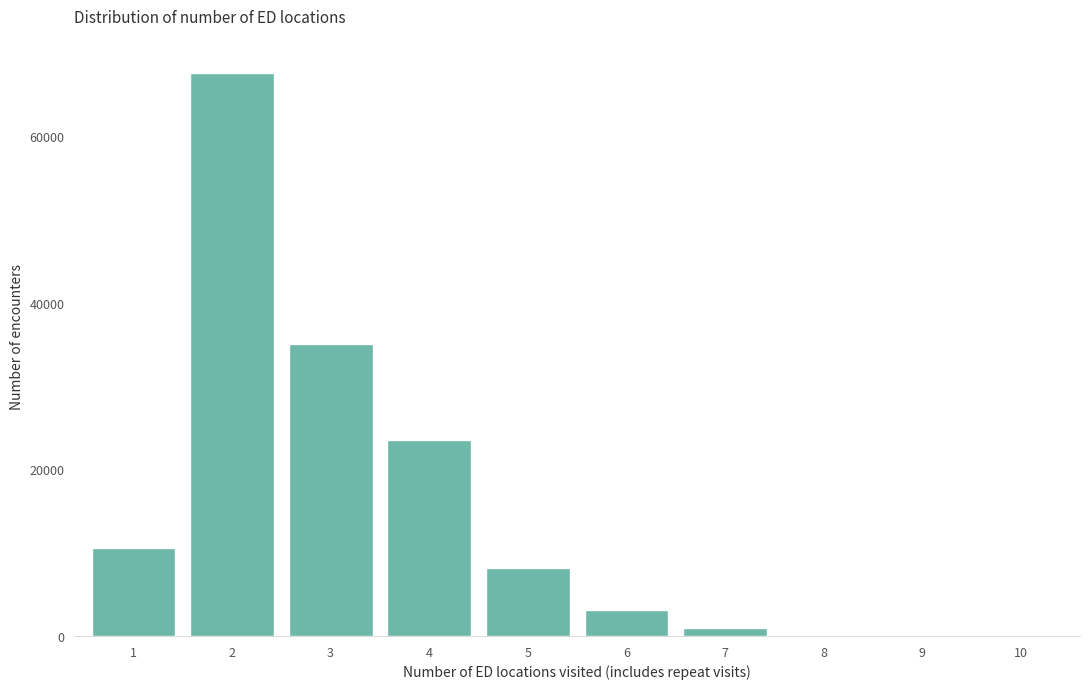

What is the maximum value shown in the chart?

67500